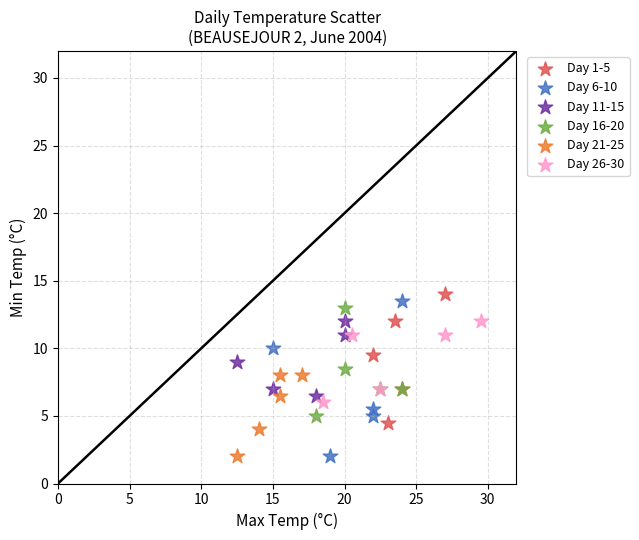

What are all the series names shown in the legend?

Day 1-5, Day 6-10, Day 11-15, Day 16-20, Day 21-25, Day 26-30